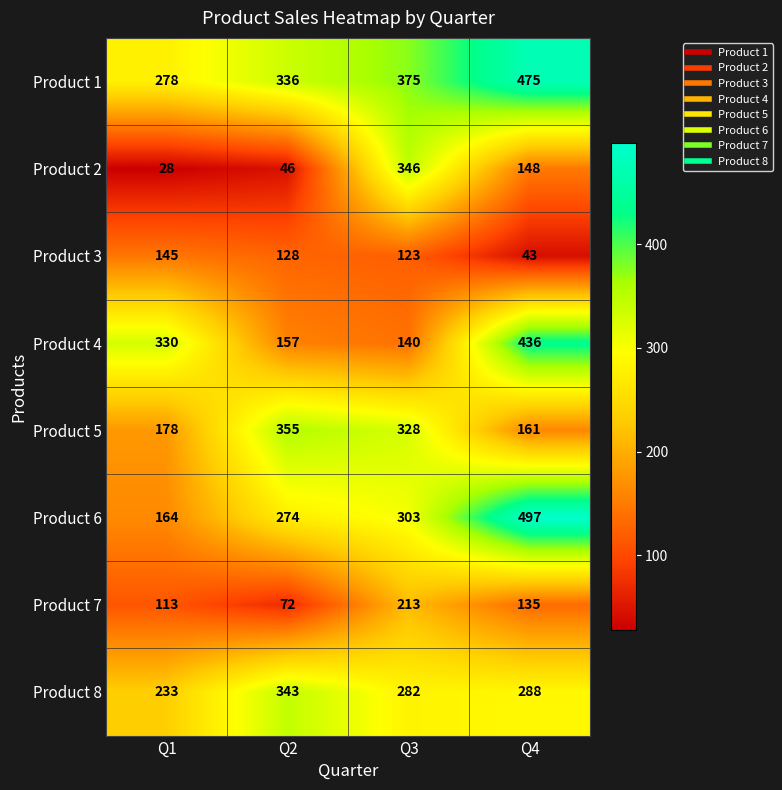

Where is Product 8 nearest to the value 288?

Q4